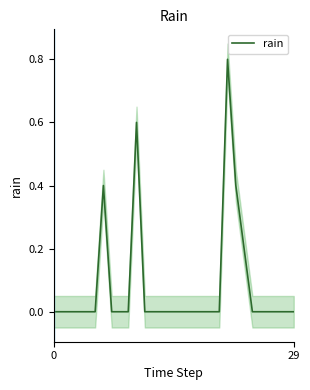

What is the sum of all values?

2.4